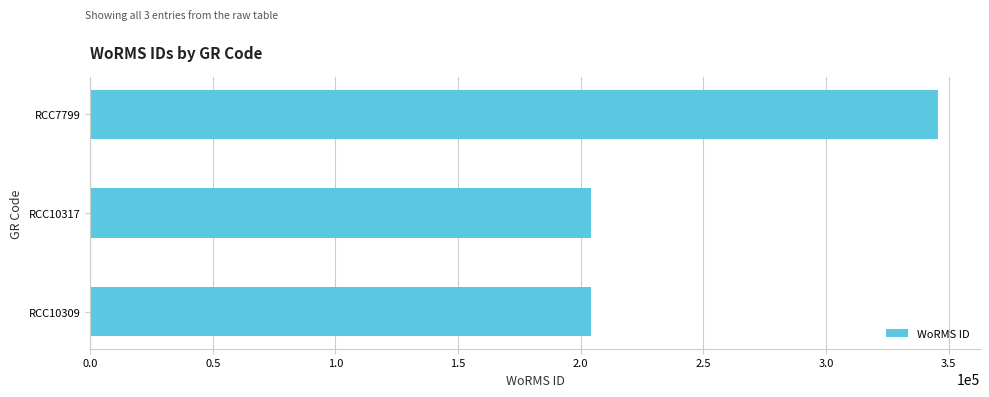

What is the change in value from RCC10309 to RCC7799?

+141234